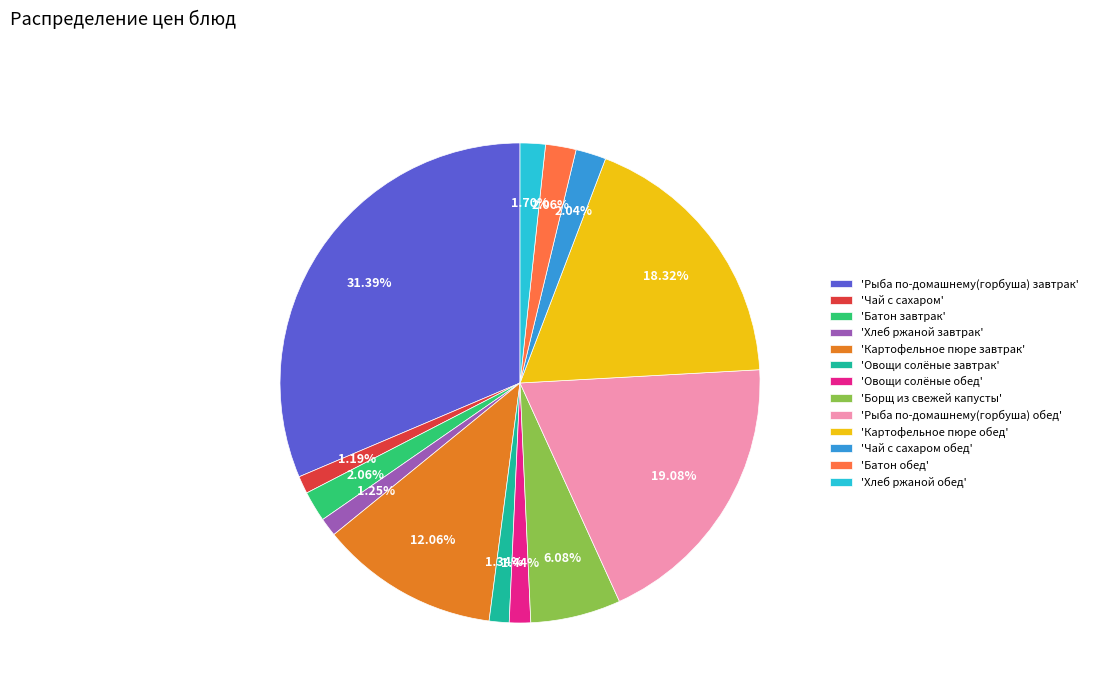

Does 'Рыба по-домашнему(горбуша) завтрак' represent more than half of the total?

No